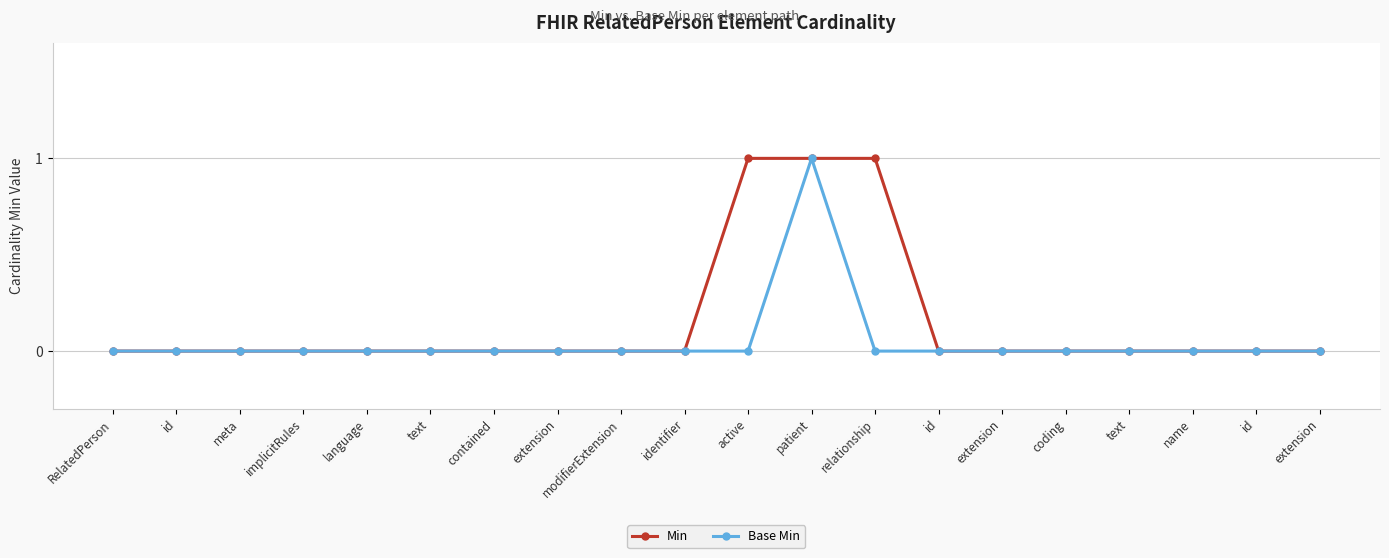

List the labels in order of Min value, smallest first.

RelatedPerson, id, meta, implicitRules, language, text, contained, extension, modifierExtension, identifier, id, extension, coding, text, name, id, extension, active, patient, relationship